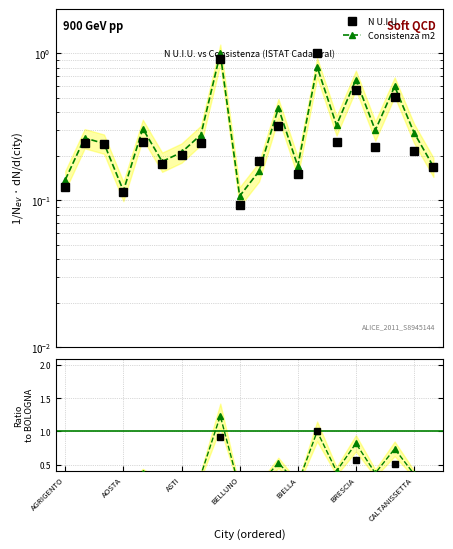

Is it true that Consistenza m2 equals 0.2 at BIELLA?

True